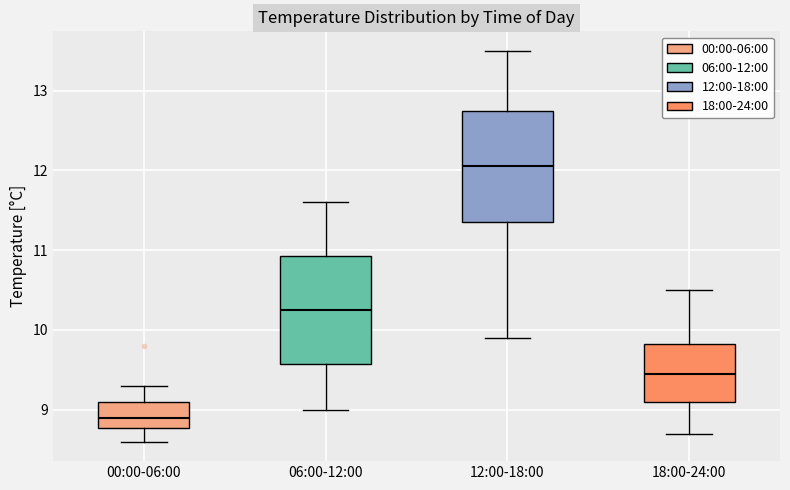

Reading left to right, read every box against the y-axis: the position of its median line, the range the box covers, and the ends of its whiskers. The values are not printed on the chart, so give them approximately, as read against the axis.

00:00-06:00: median 8.9, box 8.8 to 9.1, whiskers 8.6 to 9.3
06:00-12:00: median 10.3, box 9.6 to 10.9, whiskers 9.0 to 11.6
12:00-18:00: median 12.1, box 11.4 to 12.8, whiskers 9.9 to 13.5
18:00-24:00: median 9.5, box 9.1 to 9.8, whiskers 8.7 to 10.5